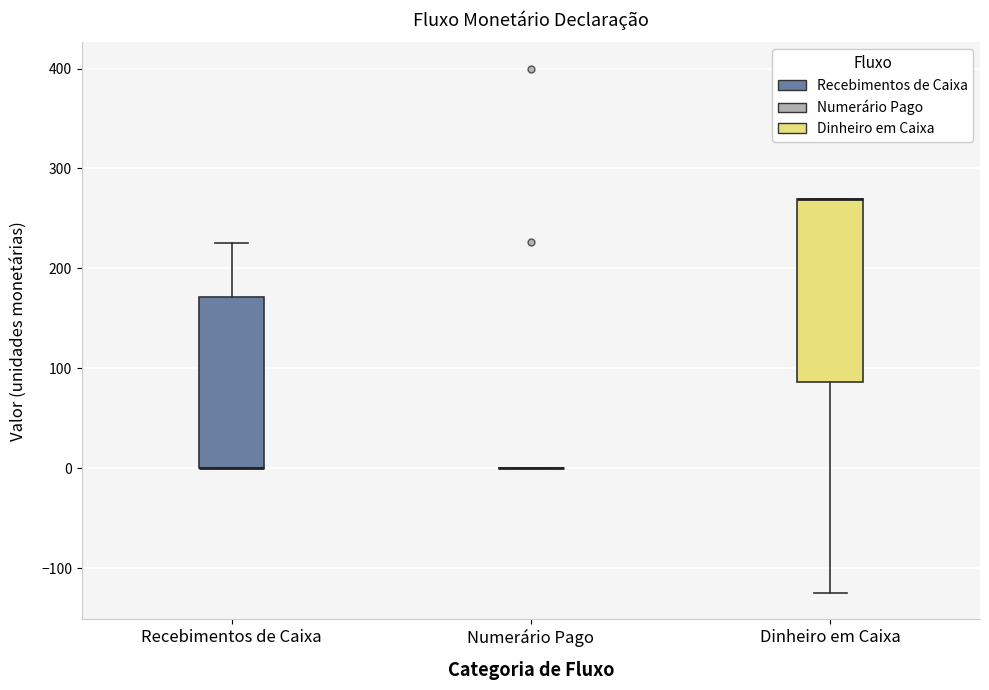

Reading left to right, read every box against the y-axis: the position of its median line, the range the box covers, and the ends of its whiskers. The values are not printed on the chart, so give them approximately, as read against the axis.

Recebimentos de Caixa: median 0 (drawn on the box's lower edge), box 0 to 170, whiskers 0 to 230
Numerário Pago: box collapsed to a line at 0, whiskers 0 to 0
Dinheiro em Caixa: median 270 (drawn on the box's upper edge), box 90 to 270, whiskers -120 to 270